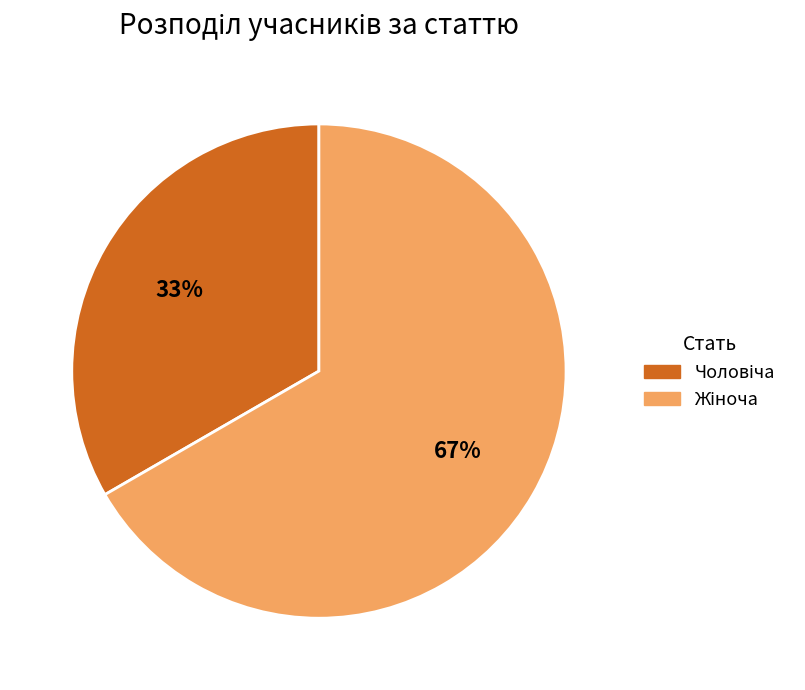

How many segments does this pie chart have?

2